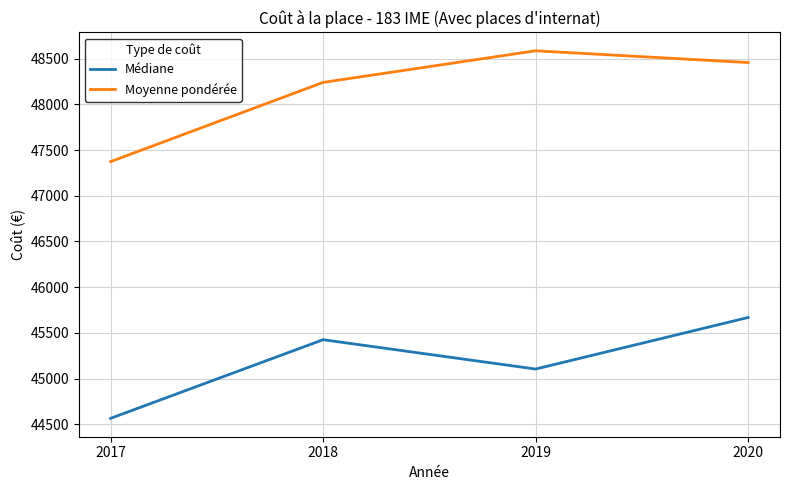

True or false: Moyenne pondérée and Médiane intersect in this chart.

False